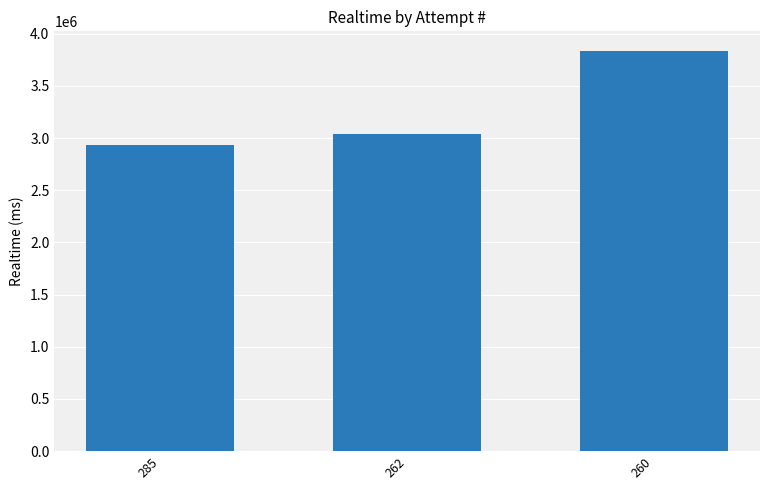

Reading right to left, extract all data points from this chart.

3831774	3039229	2929399